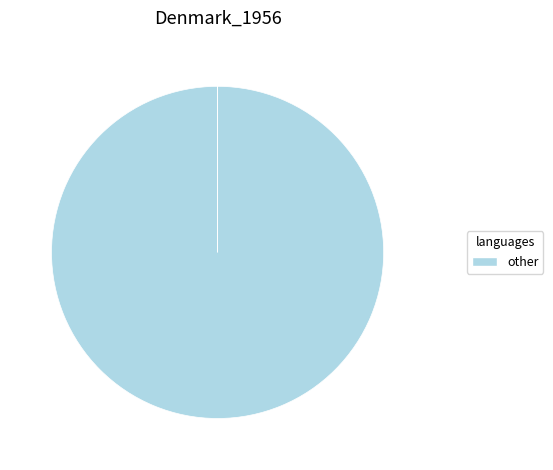

Is there a majority slice in this chart?

Yes